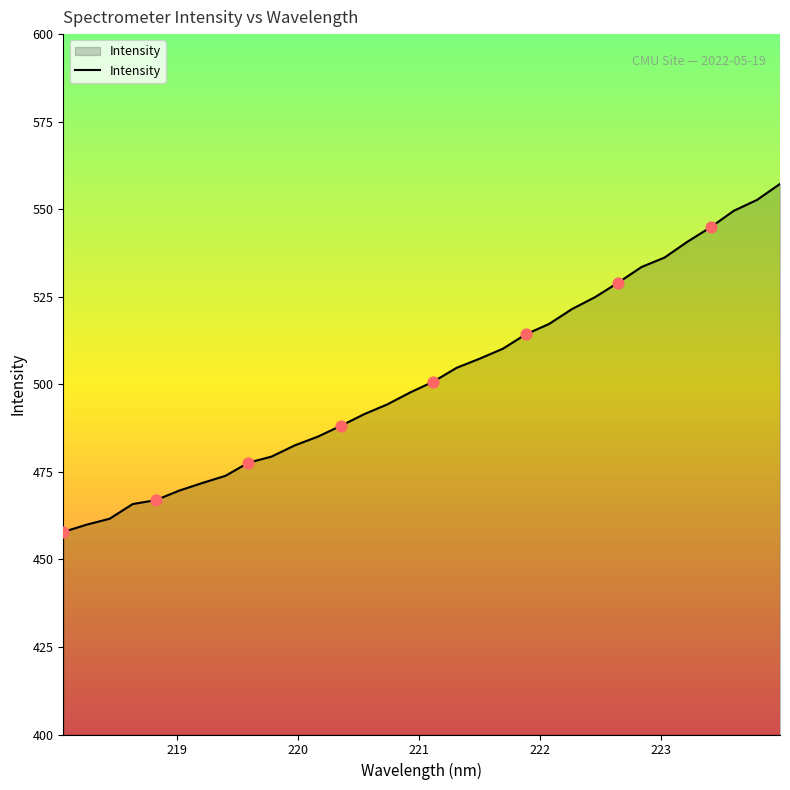

What is the smallest value displayed?

457.8